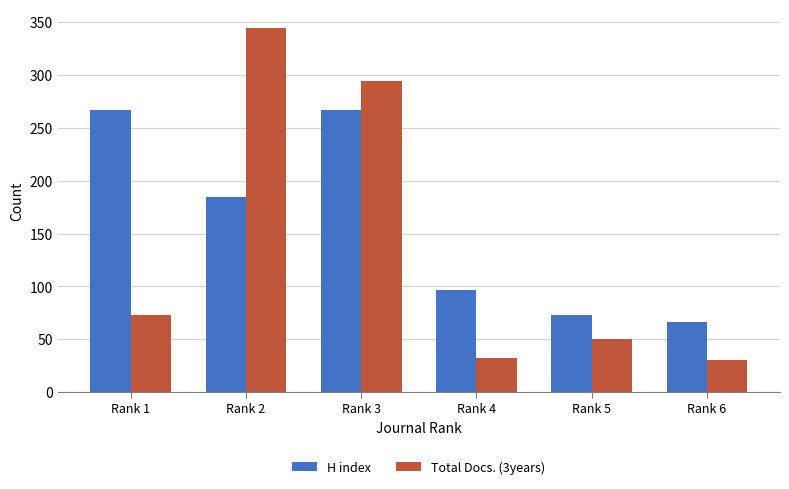

What is the minimum value for Total Docs. (3years)?

30